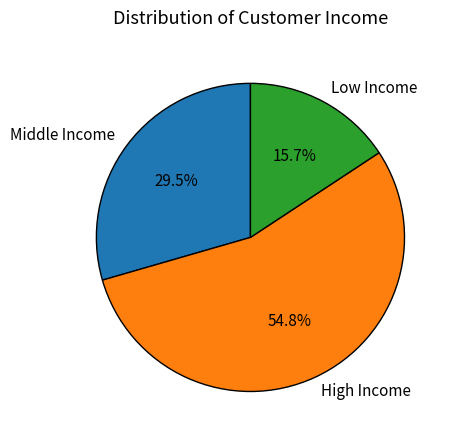

Which slice is the largest?

High Income